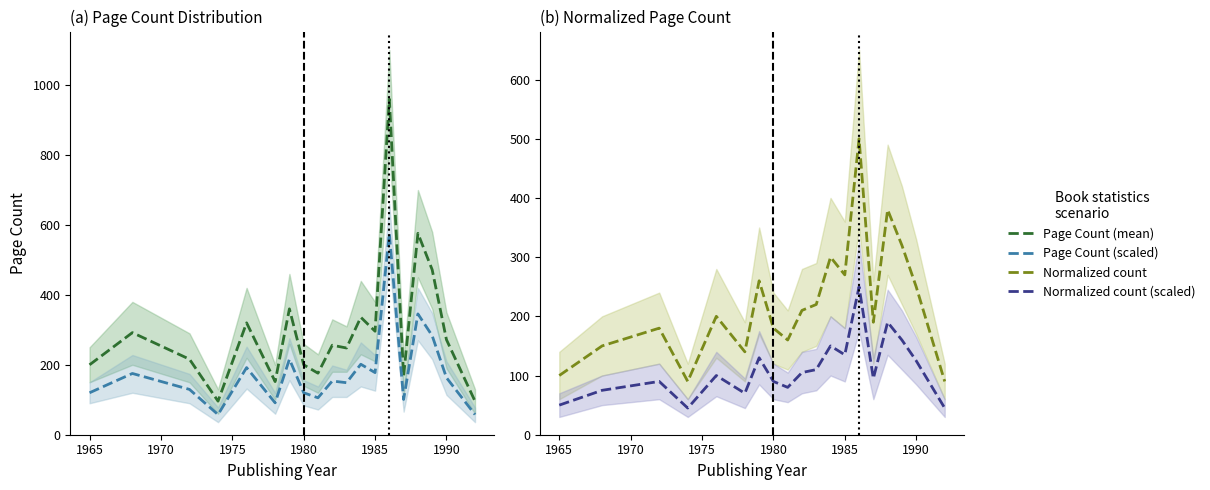

List the series in order of their overall mean, lowest first.

Normalized count (scaled), Page Count (scaled), Normalized count, Page Count (mean)